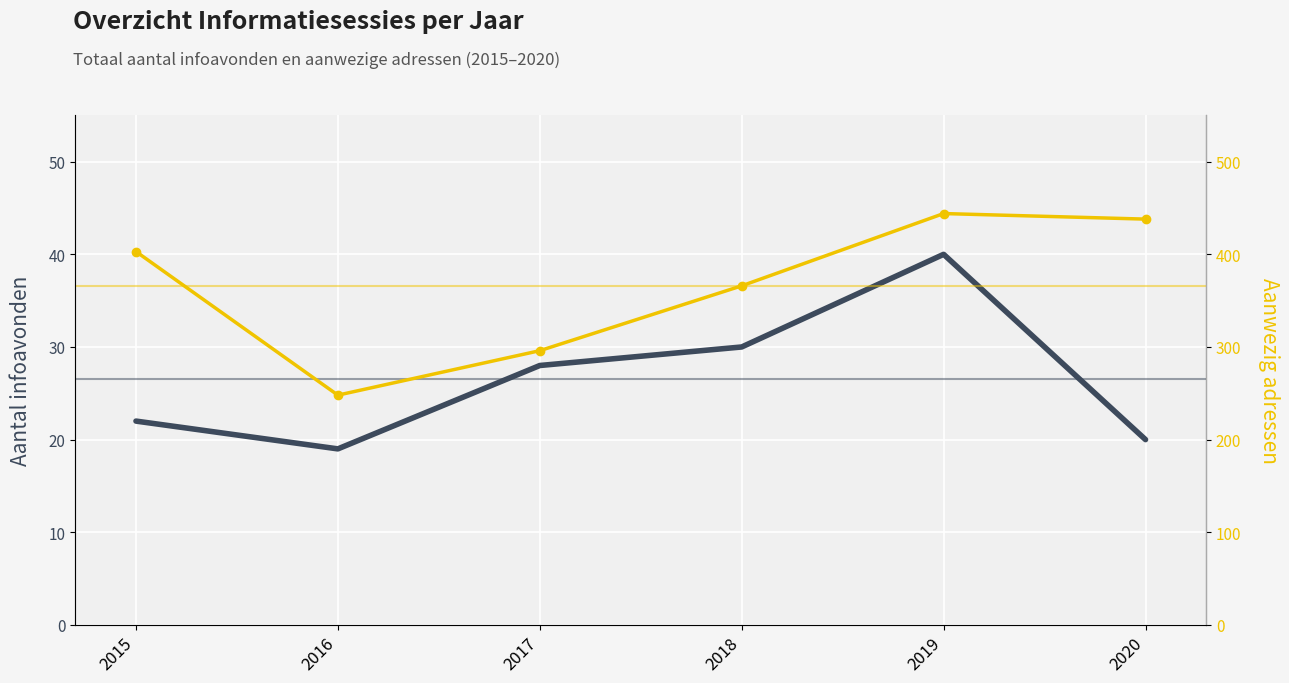

Is this an area chart (filled region under the line)?

No